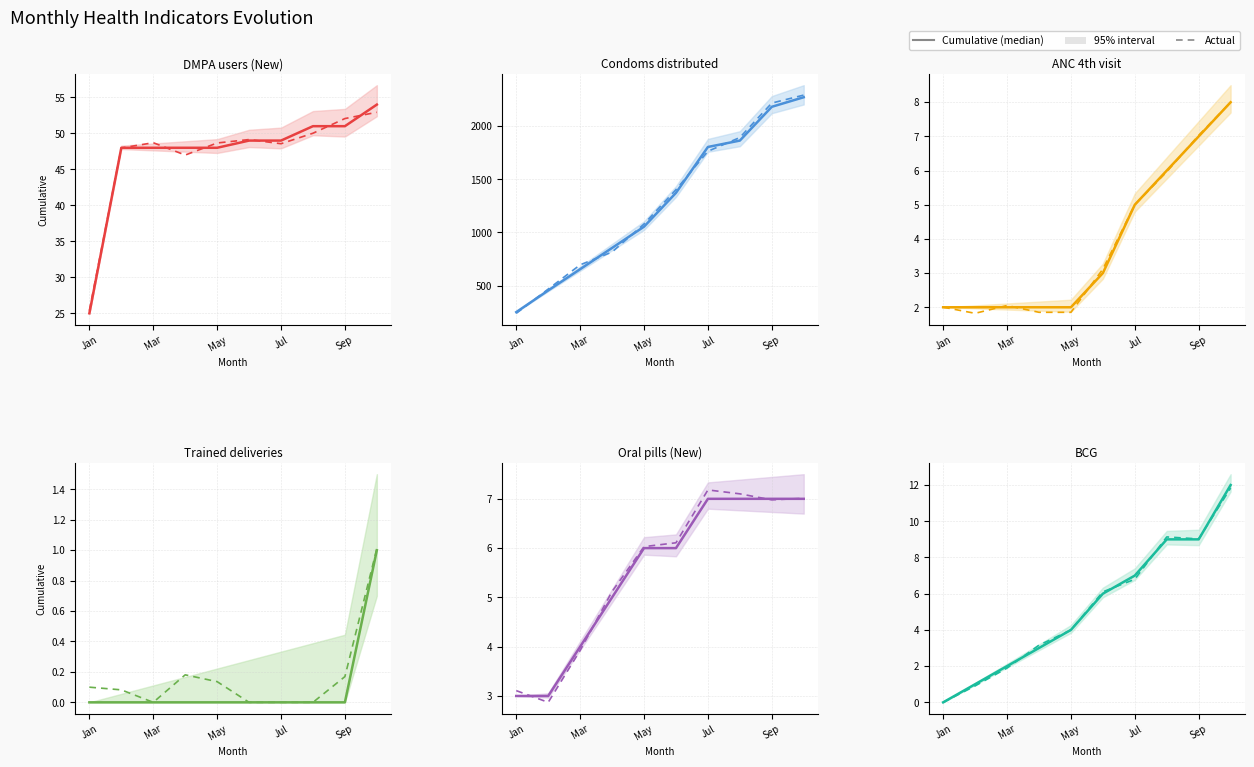

What value does the Cumulative DMPA users (New) series have at May?

48